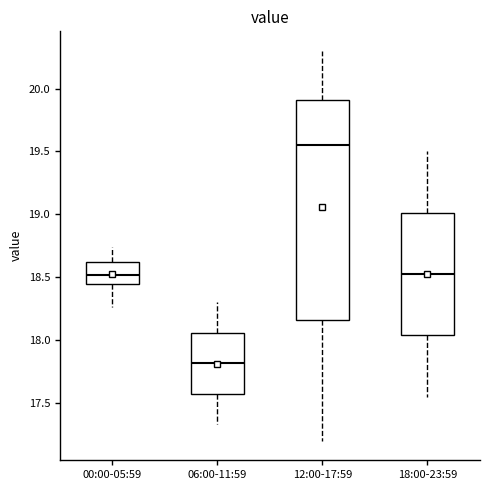

Reading left to right, transcribe this box plot: for each box, give where its median line is, the range the box spans, and where its two whiskers end, as read against the y-axis. The values are not printed on the chart, so give them approximately, as read against the axis.

00:00-05:59: median 18.50, box 18.45 to 18.60, whiskers 18.25 to 18.75
06:00-11:59: median 17.80, box 17.55 to 18.05, whiskers 17.35 to 18.30
12:00-17:59: median 19.55, box 18.15 to 19.90, whiskers 17.20 to 20.30
18:00-23:59: median 18.55, box 18.05 to 19.00, whiskers 17.55 to 19.50